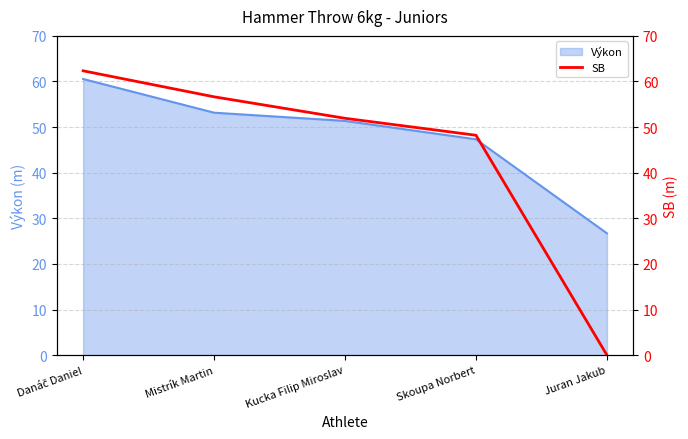

Rank the categories by value from highest to lowest.

Danáč Daniel, Mistrík Martin, Kucka Filip Miroslav, Skoupa Norbert, Juran Jakub